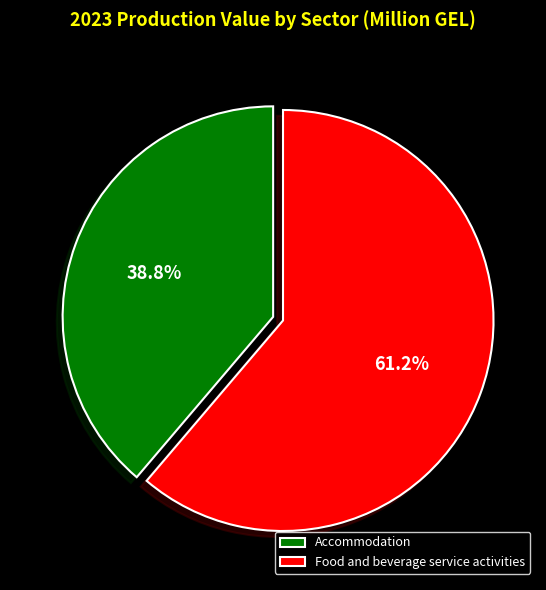

Approximately how many times larger is the value at Food and beverage service activities compared to Accommodation?

1.6